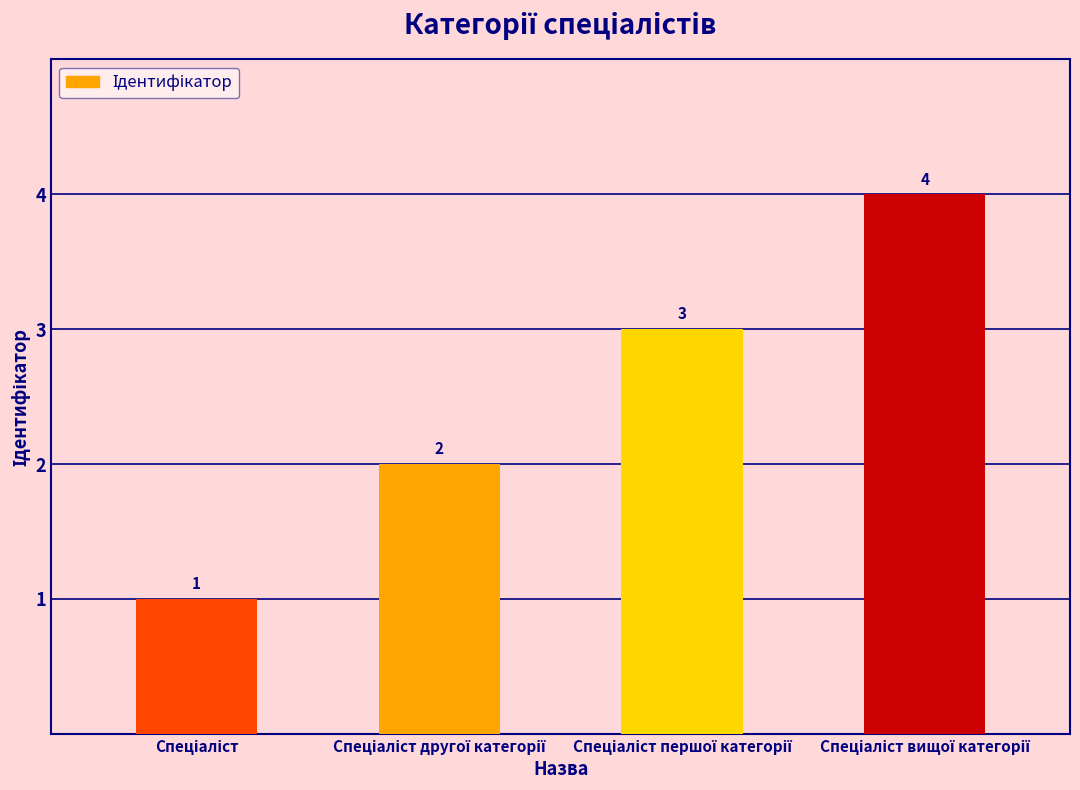

How many values are between 2 and 4?

3